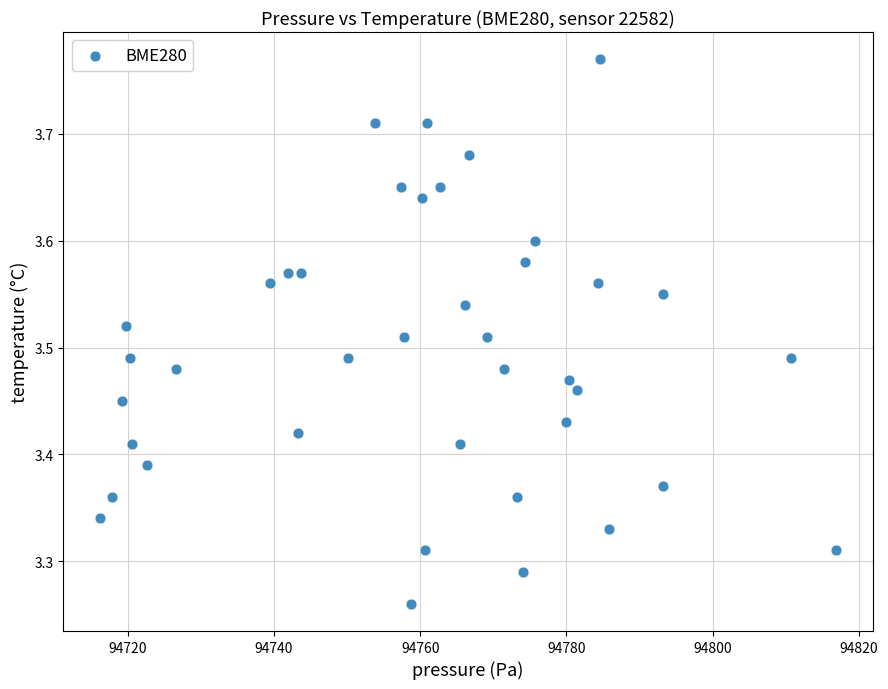

What is the range of X values (max minus min)?

100.7